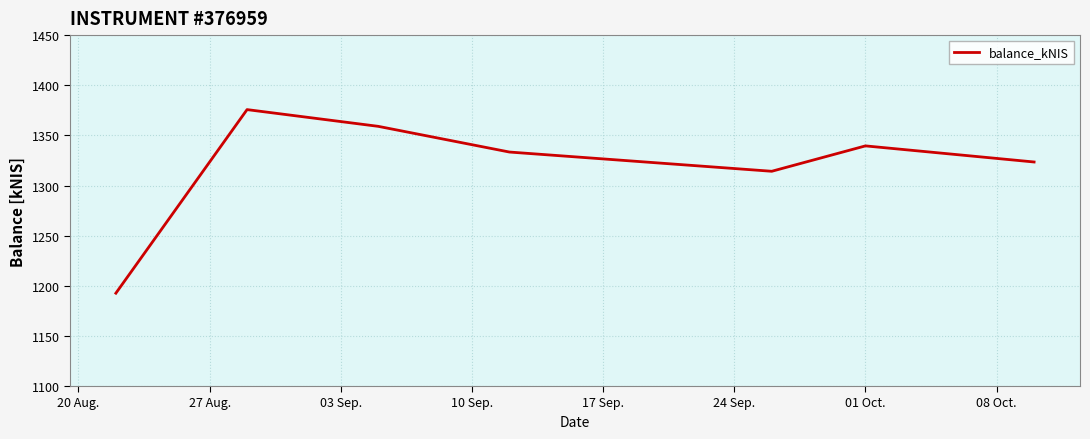

How many values exceed 1333?

4